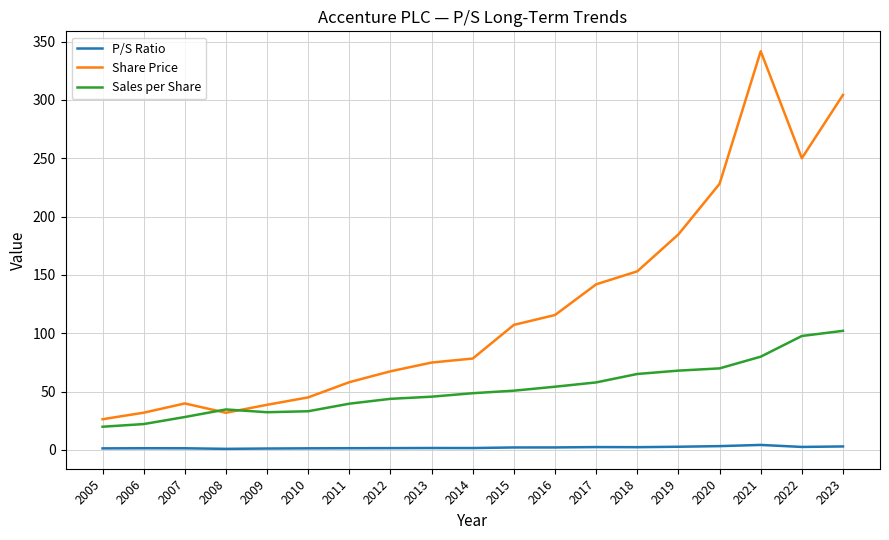

What is the greatest value displayed?

341.8